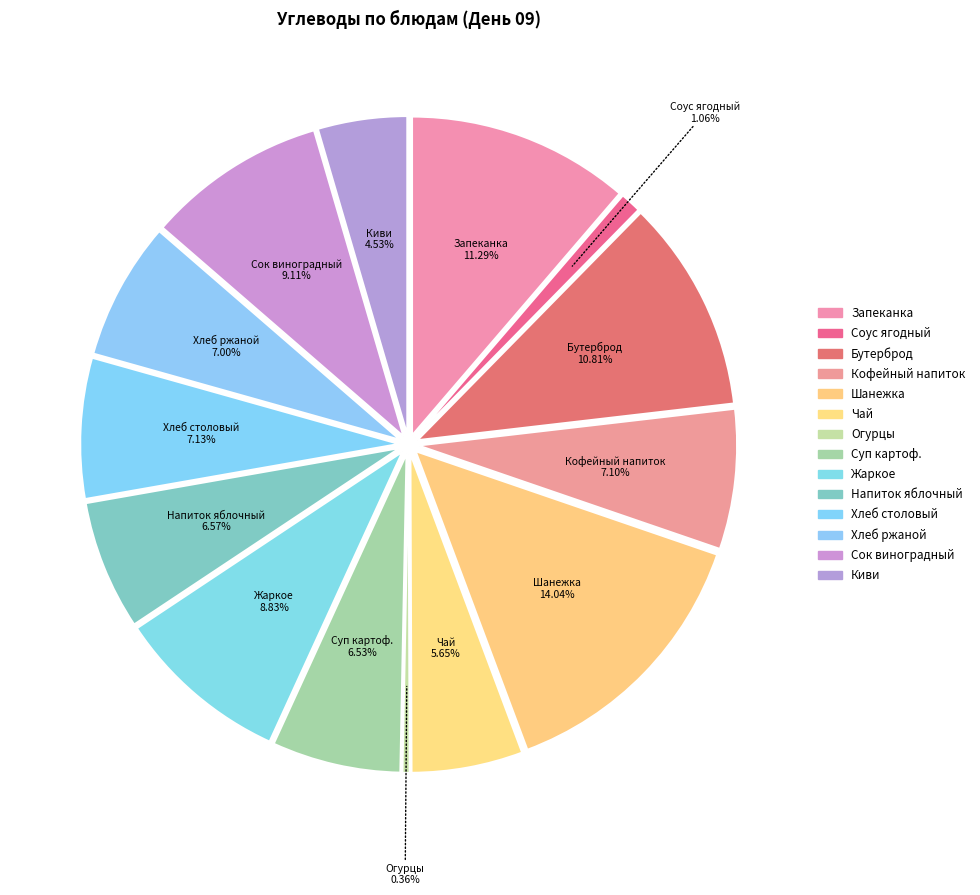

Which category has the biggest portion of the pie?

Шанежка наливная с яйцом